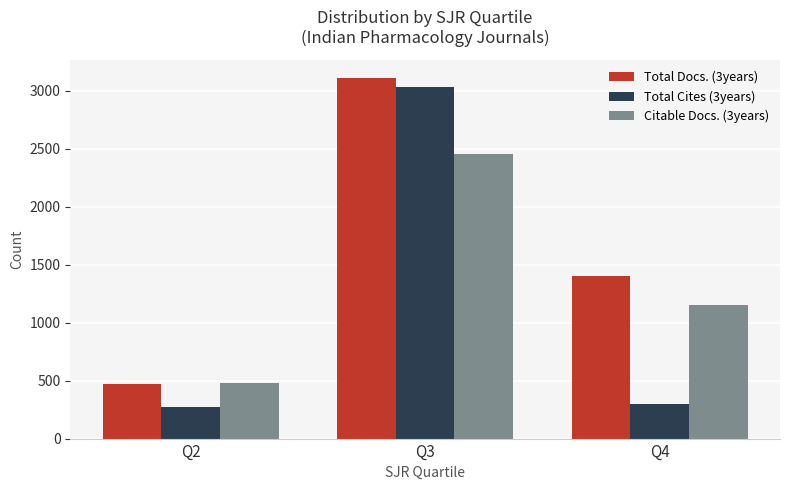

True or false: Citable Docs. (3years) has a value of 3417 at Q3.

False